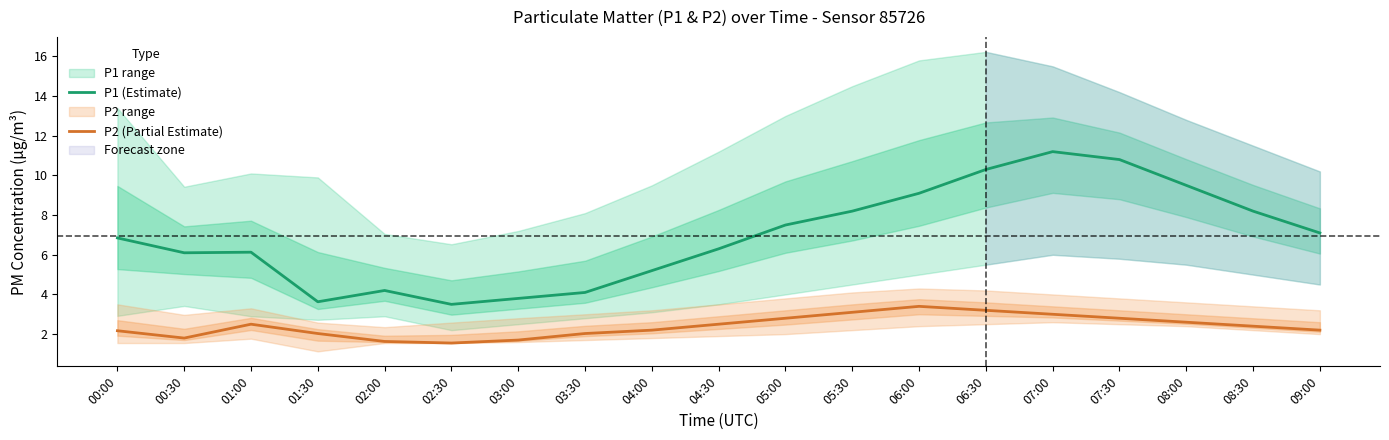

Which series has the largest total across all categories?

P1 (Estimate)